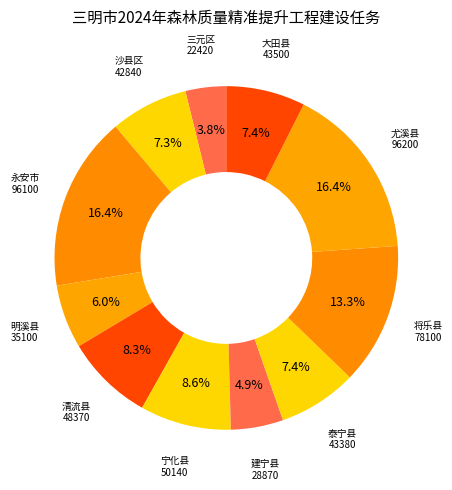

Rank the categories by value from lowest to highest.

三元区, 建宁县, 明溪县, 沙县区, 泰宁县, 大田县, 清流县, 宁化县, 将乐县, 永安市, 尤溪县